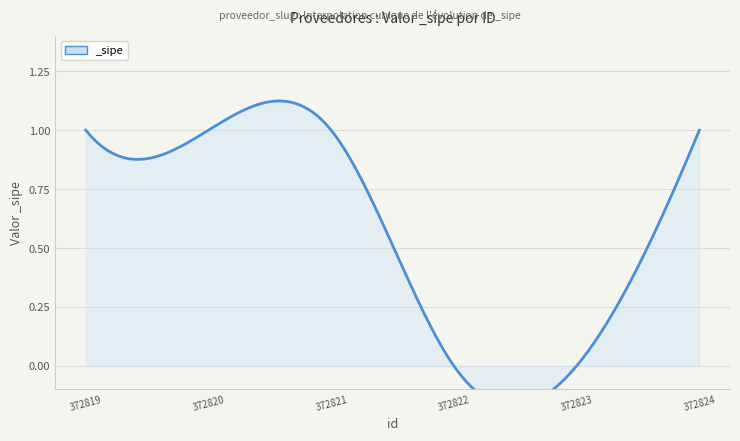

Count the values in the range 0 to 1.

6